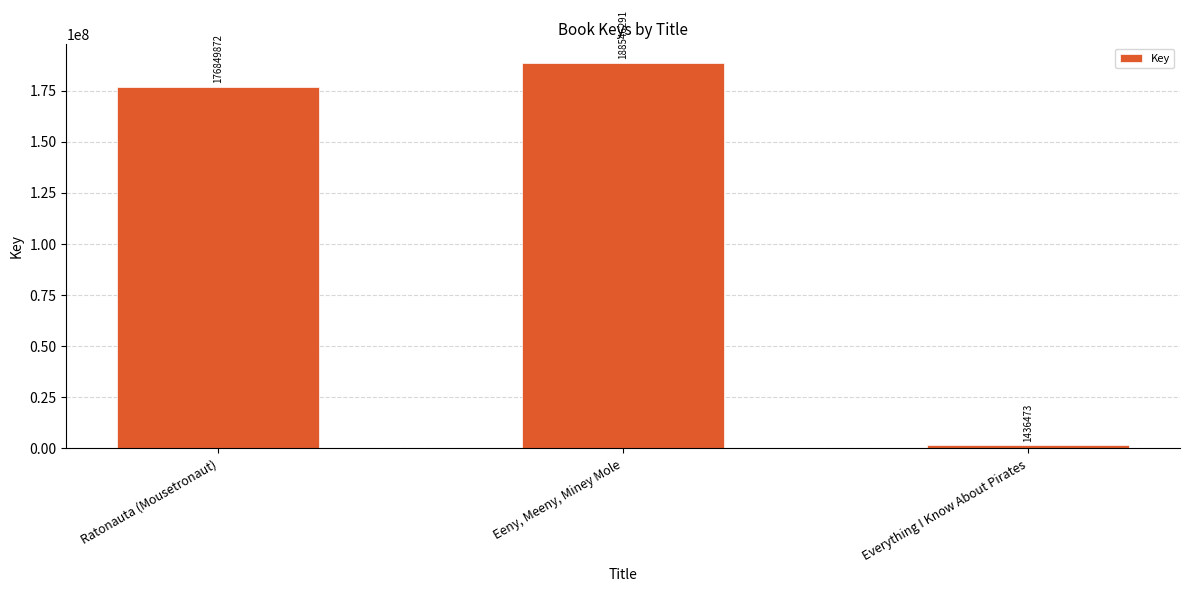

What is the maximum value shown in the chart?

188546291